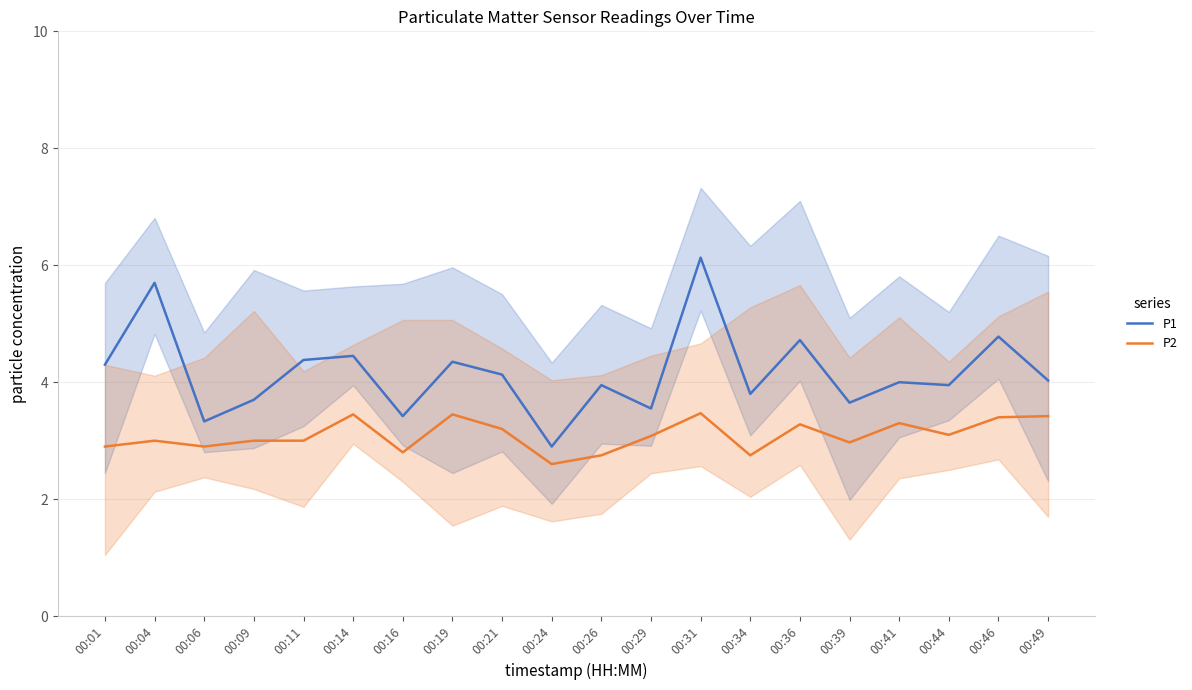

The P2 series shows 3.1 at 00:44. True or false?

True